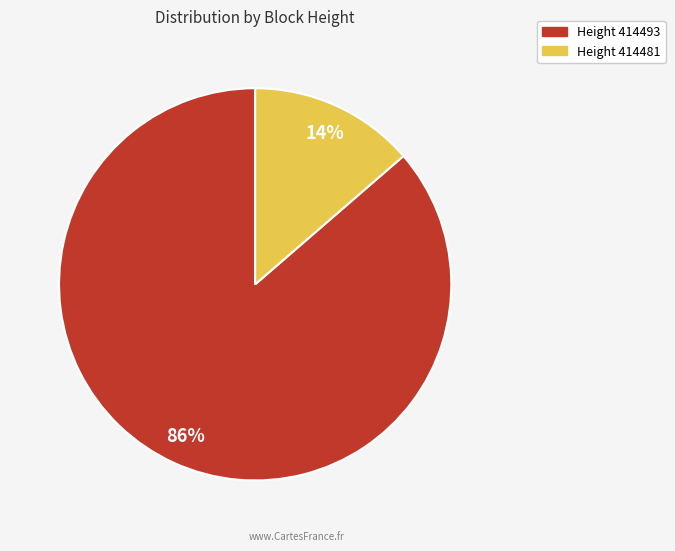

Is there any slice that represents more than half of the pie?

Yes